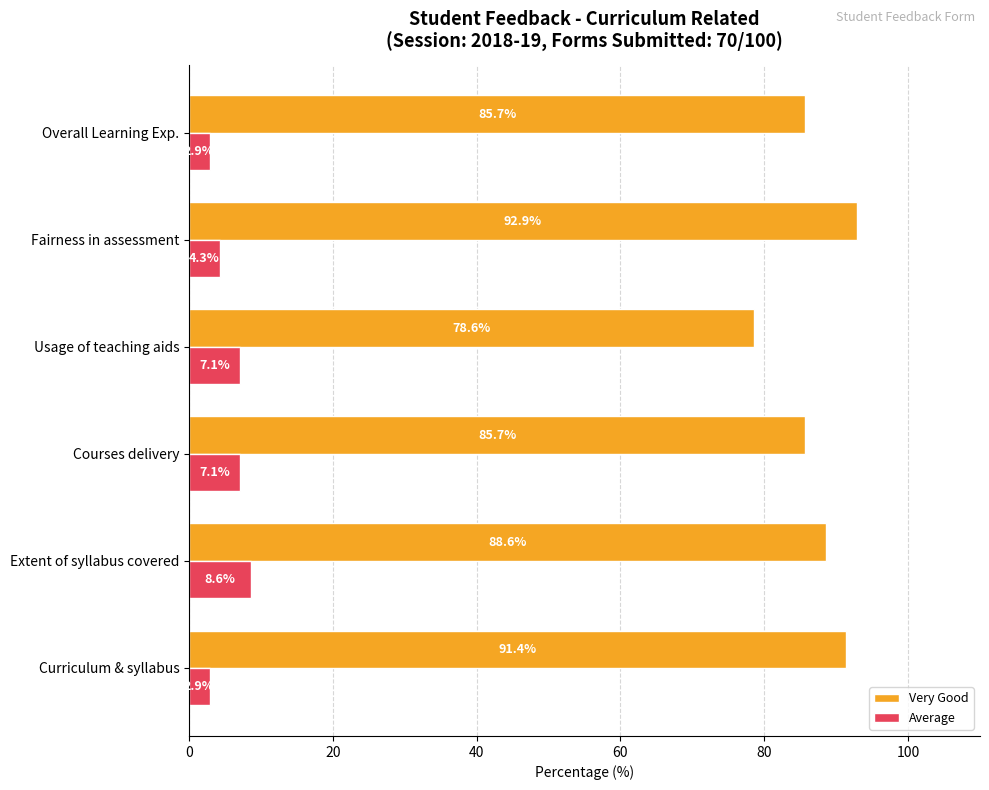

What is the sum of all Very Good values?

522.9